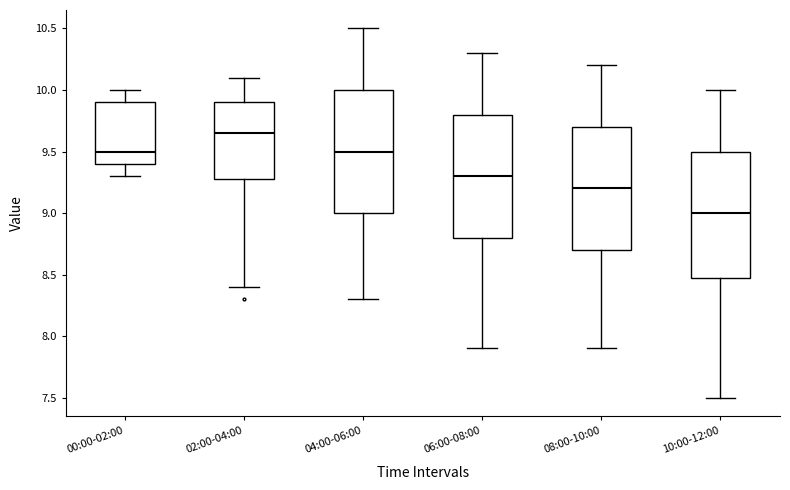

Where is the lower edge of the box for 04:00-06:00 on the y-axis? The values are not printed on the chart, so give them approximately, as read against the axis.

9.00